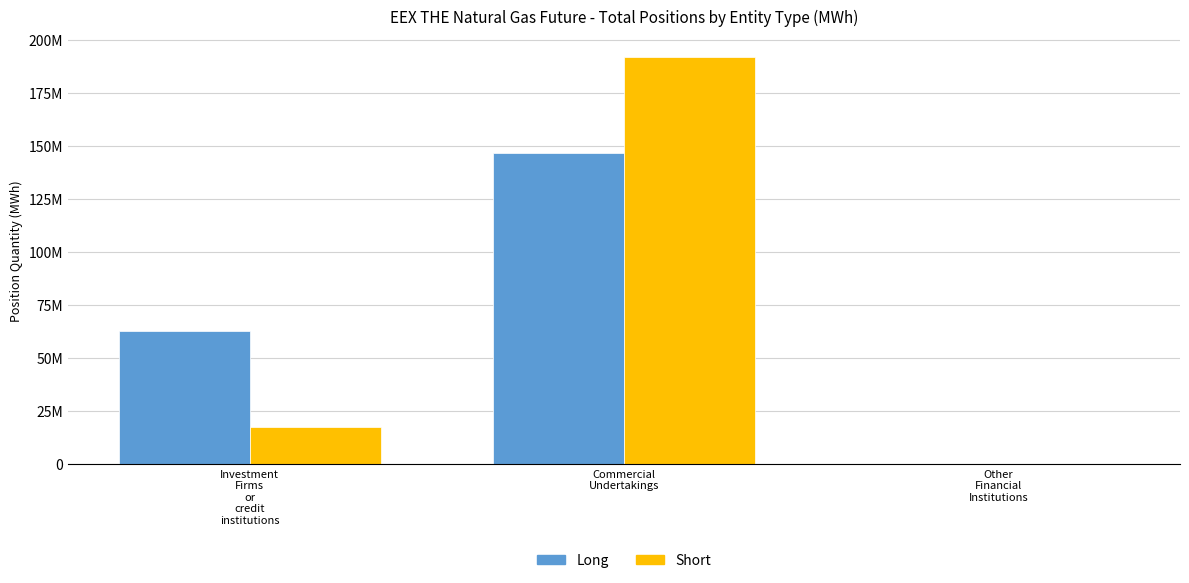

What position from the left is Other
Financial
Institutions?

3